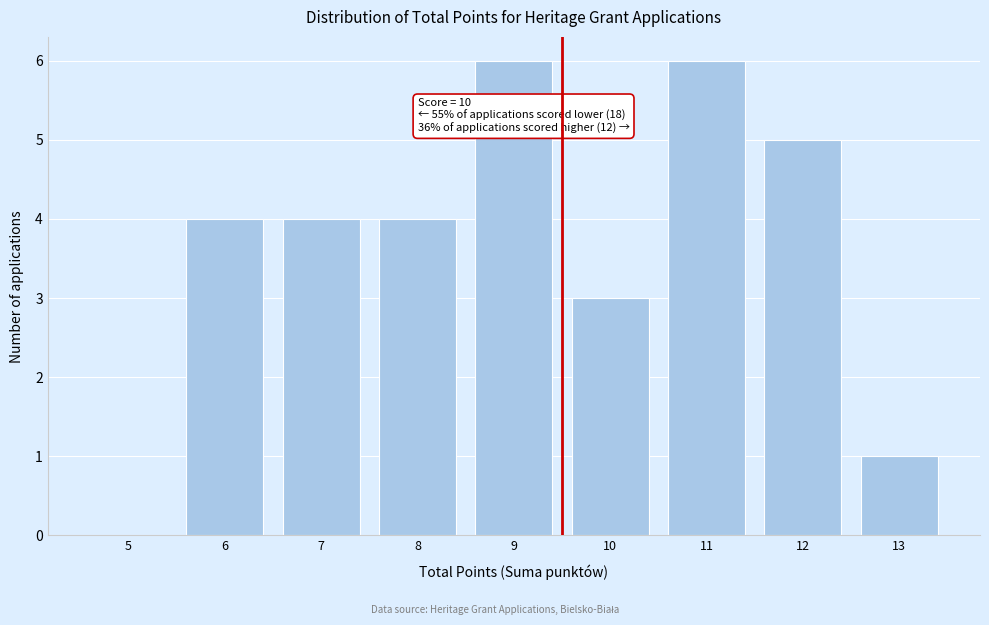

Reading left to right, transcribe all the data shown in this chart.

5=0	6=4	7=4	8=4	9=6	10=3	11=6	12=5	13=1